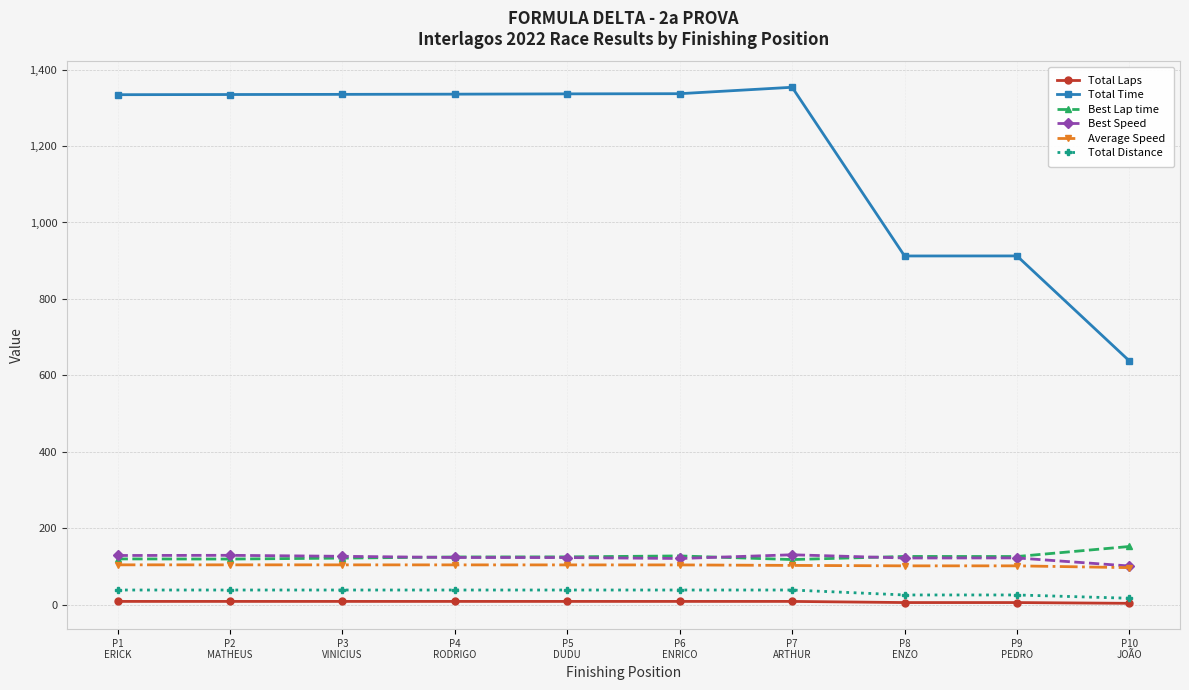

What is the label of the 1st point from the right?

P10
JOÃO